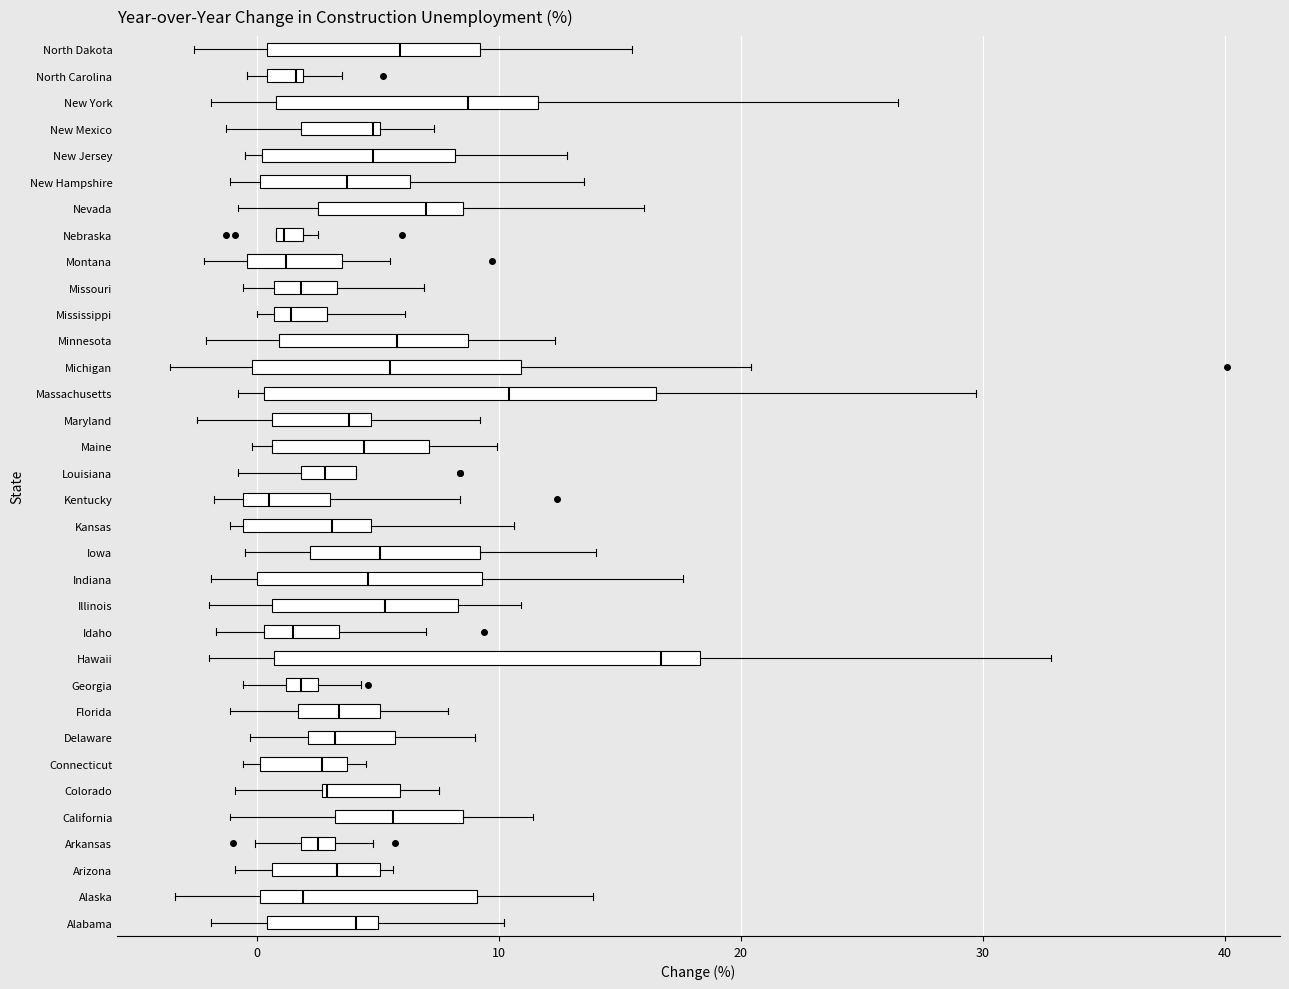

Where does the median line of the box for Delaware sit on the x-axis? The values are not printed on the chart, so give them approximately, as read against the axis.

3